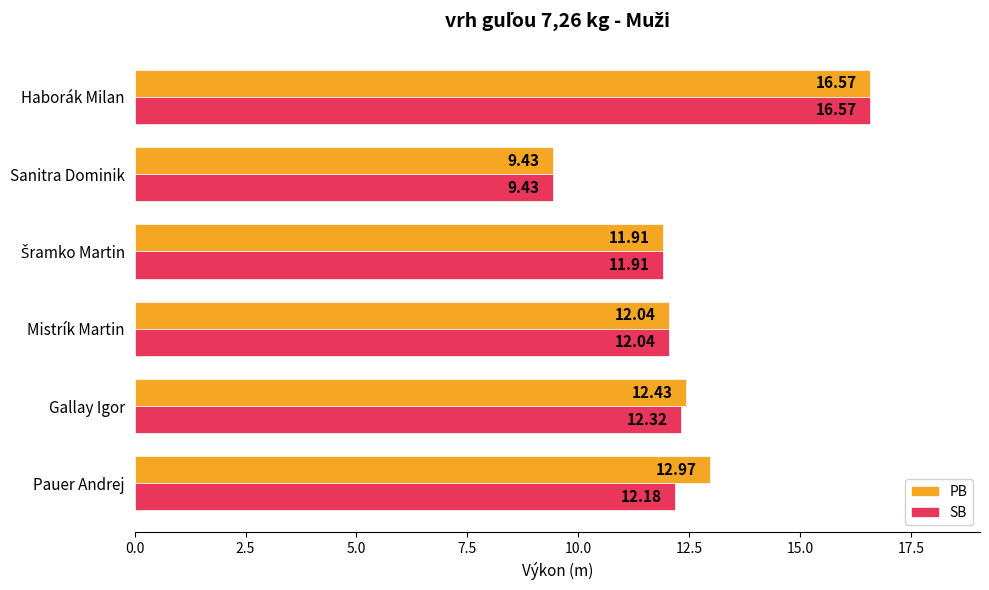

Rank the series by their average value, from lowest to highest.

SB, PB